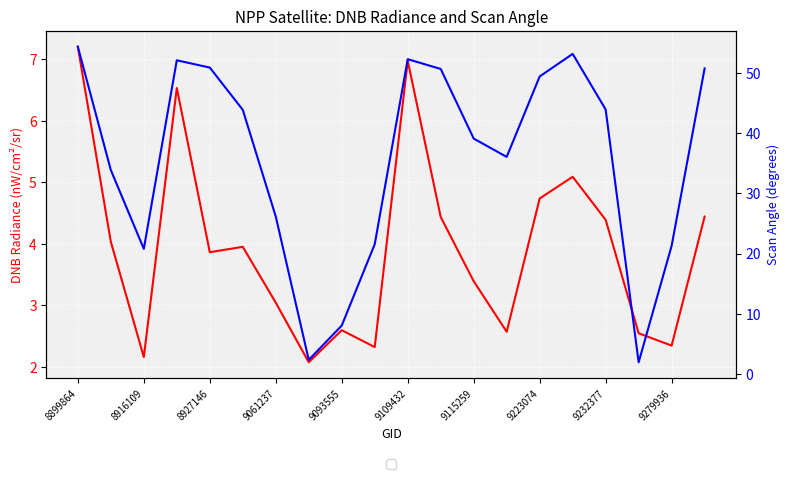

How many data points does each series have?

20